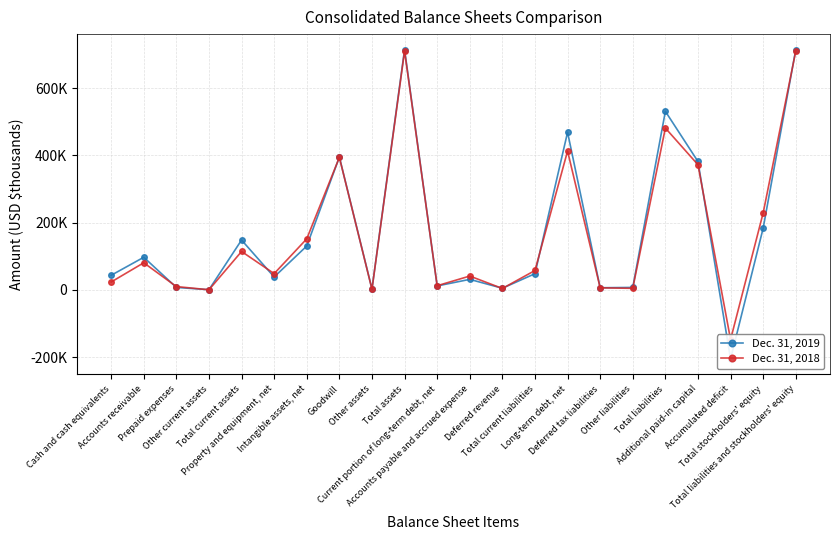

What are all the series names shown in the legend?

Dec. 31, 2019, Dec. 31, 2018